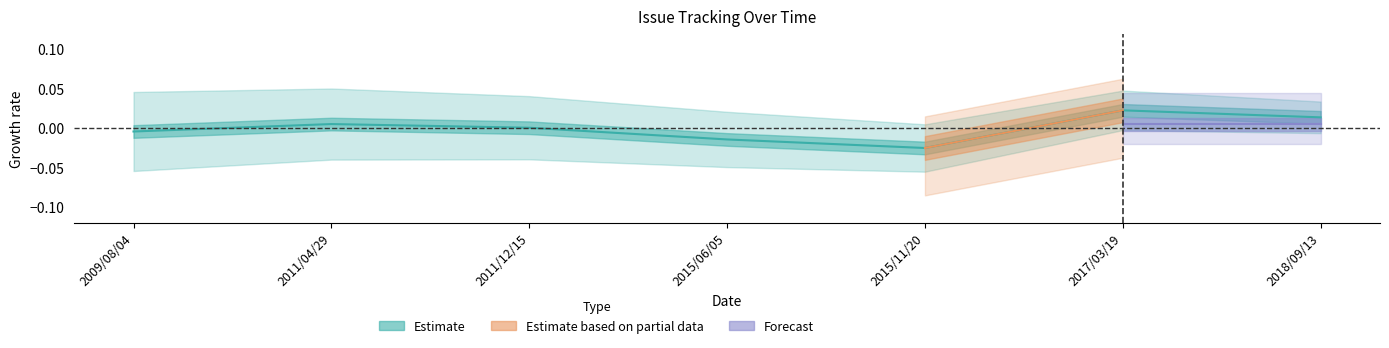

What position from the left is 2017/03/19?

6